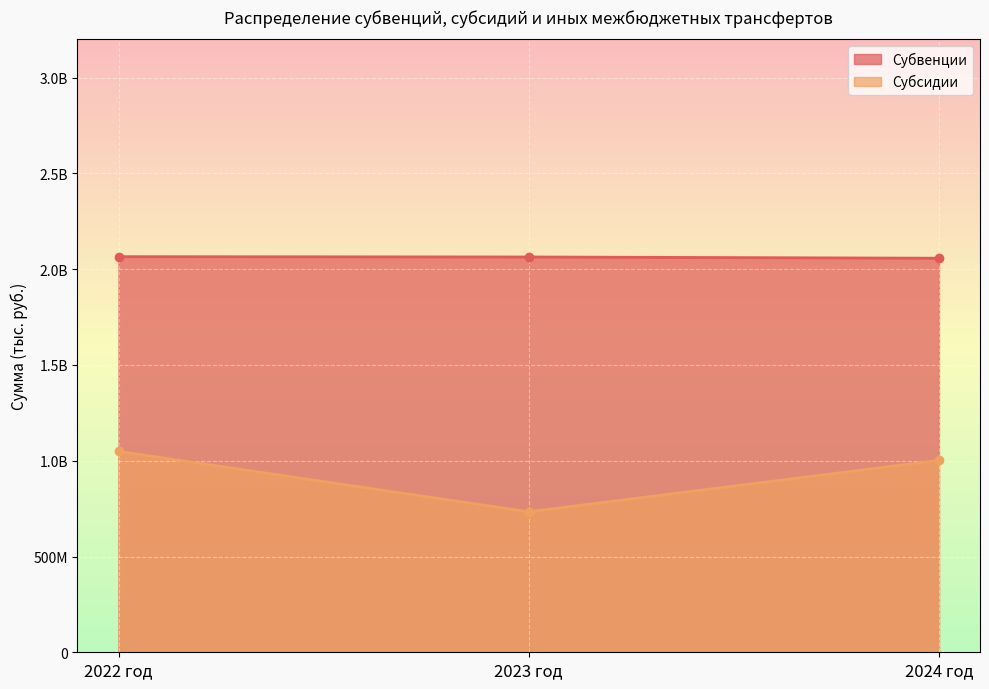

Which series has the widest spread of values?

Субсидии